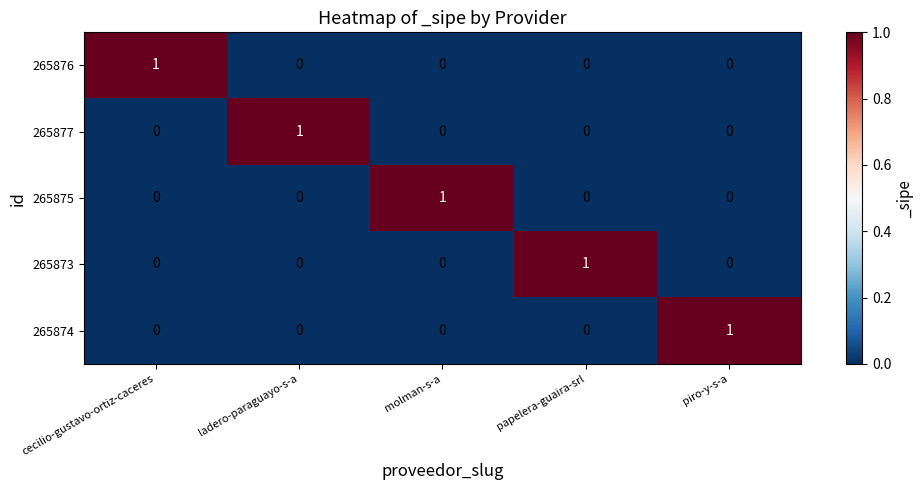

Count the 265874 values in the range 0 to 1.

5